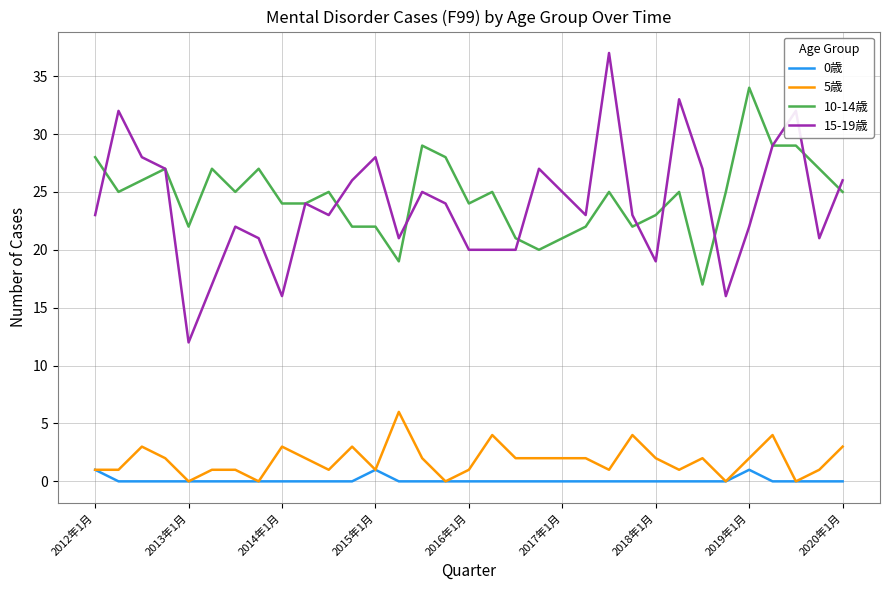

List the series in order of their peak value, lowest first.

0歳, 5歳, 10-14歳, 15-19歳